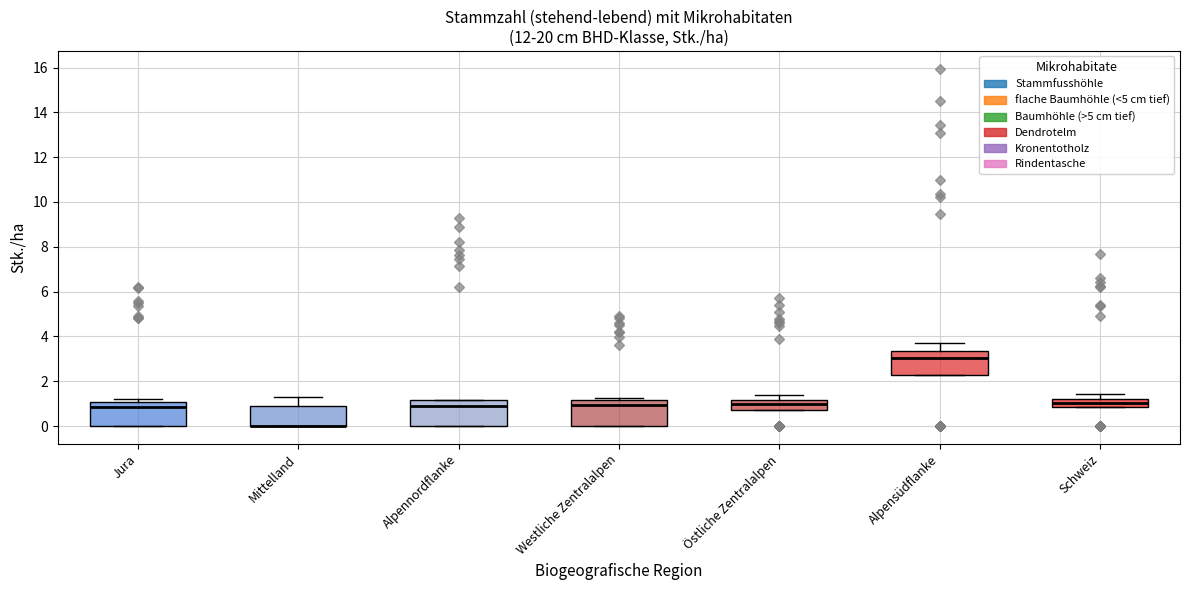

Reading left to right, transcribe this box plot: for each box, give where its median line is, the range the box spans, and where its two whiskers end, as read against the y-axis. The values are not printed on the chart, so give them approximately, as read against the axis.

Jura: median 0.8, box 0.0 to 1.0, whiskers 0.0 to 1.2
Mittelland: median 0.0 (drawn on the box's lower edge), box 0.0 to 1.0, whiskers 0.0 to 1.2
Alpennordflanke: median 0.8, box 0.0 to 1.2, whiskers 0.0 to 1.2
Westliche Zentralalpen: median 1.0, box 0.0 to 1.2, whiskers 0.0 to 1.2
Östliche Zentralalpen: median 1.0, box 0.8 to 1.2, whiskers 0.8 to 1.4
Alpensüdflanke: median 3.0, box 2.2 to 3.4, whiskers 2.2 to 3.6
Schweiz: median 1.0, box 0.8 to 1.2, whiskers 0.8 to 1.4